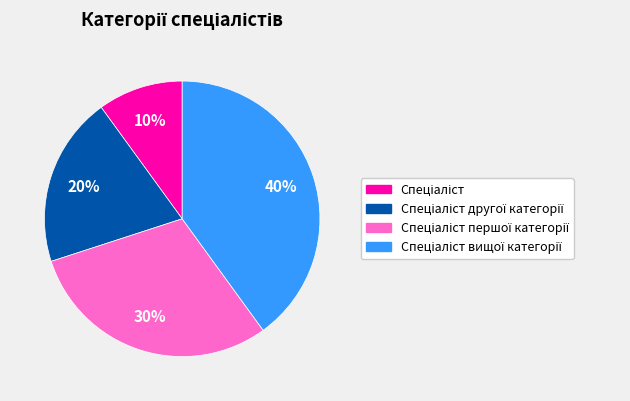

Count the number of slices in the pie.

4